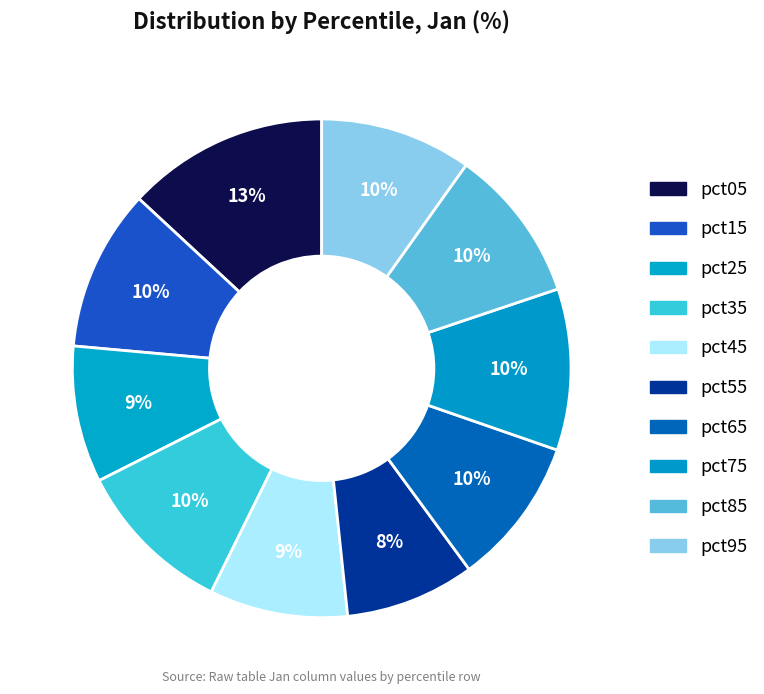

How many segments does this pie chart have?

10